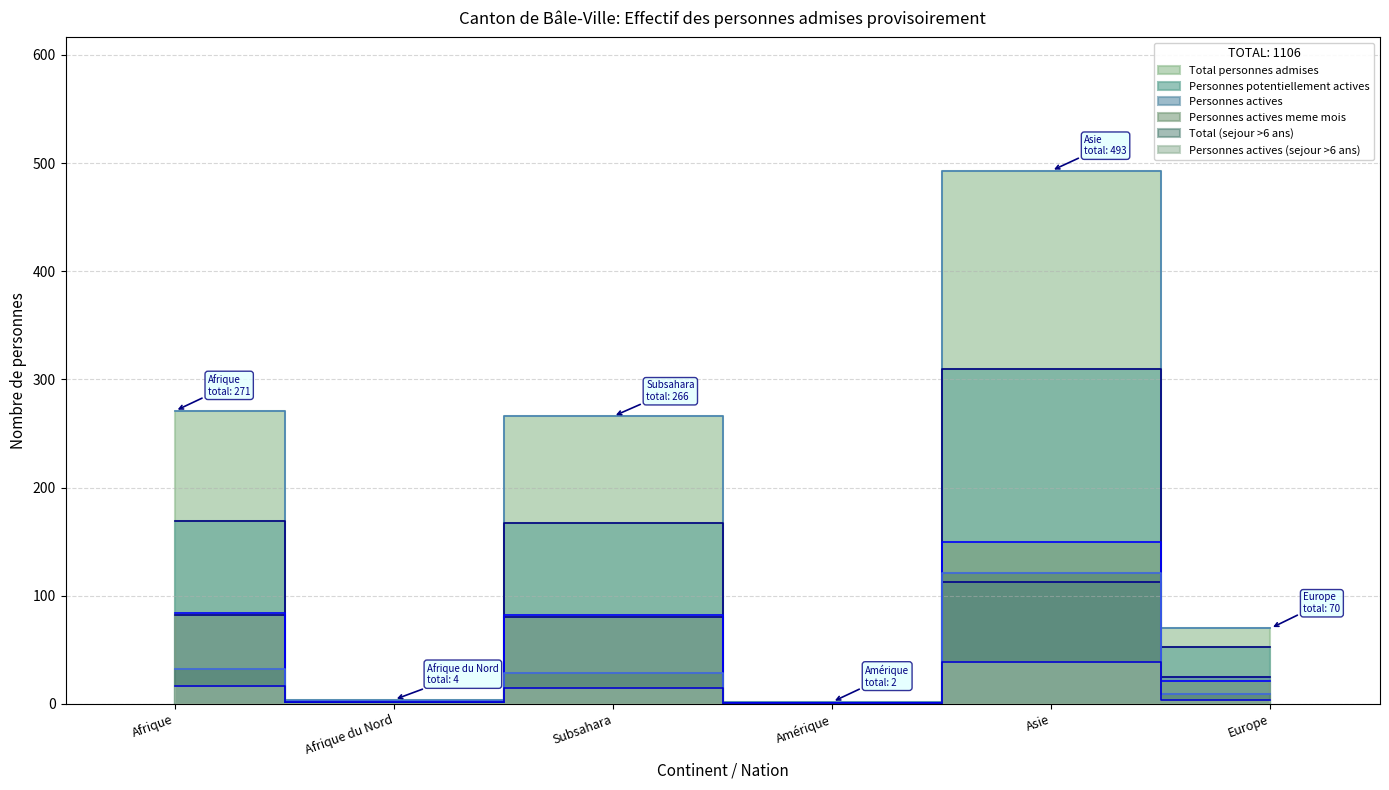

Does the chart display data point markers on the line(s)?

No